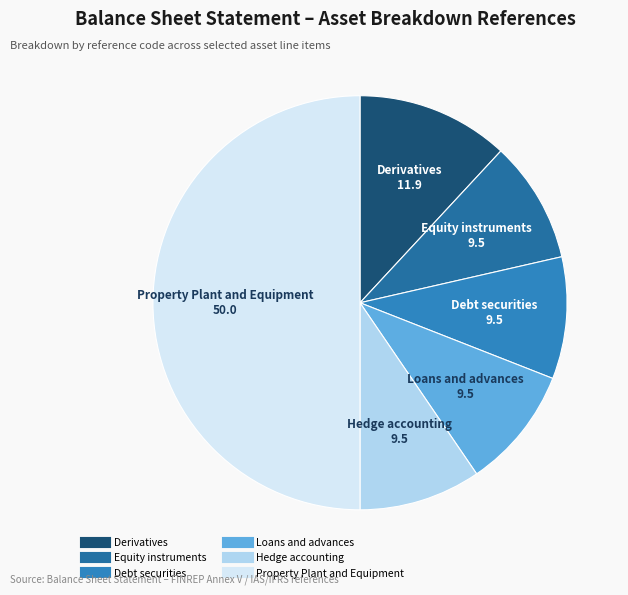

Is it true that Loans and advances is 10% of the pie?

True